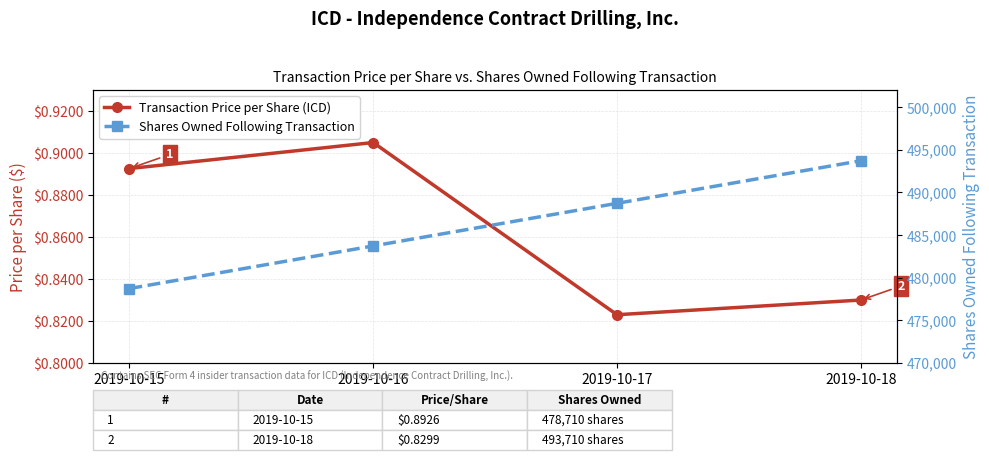

True or false: Shares Owned Following Transaction and Transaction Price per Share (ICD) intersect in this chart.

False